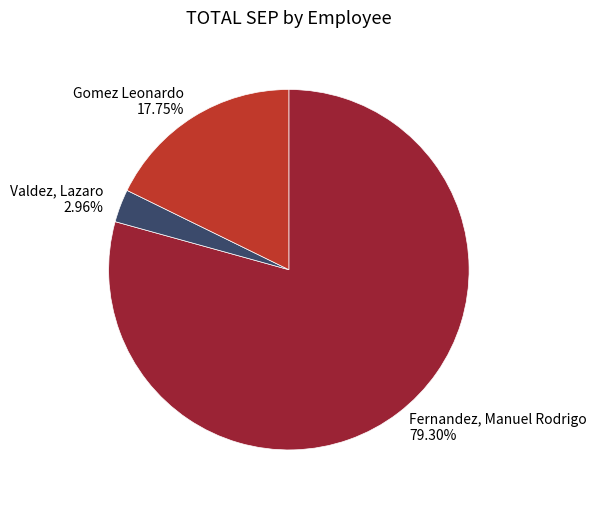

To the nearest percent, what is the difference between the Valdez, Lazaro and Gomez Leonardo slice percentages?

15%